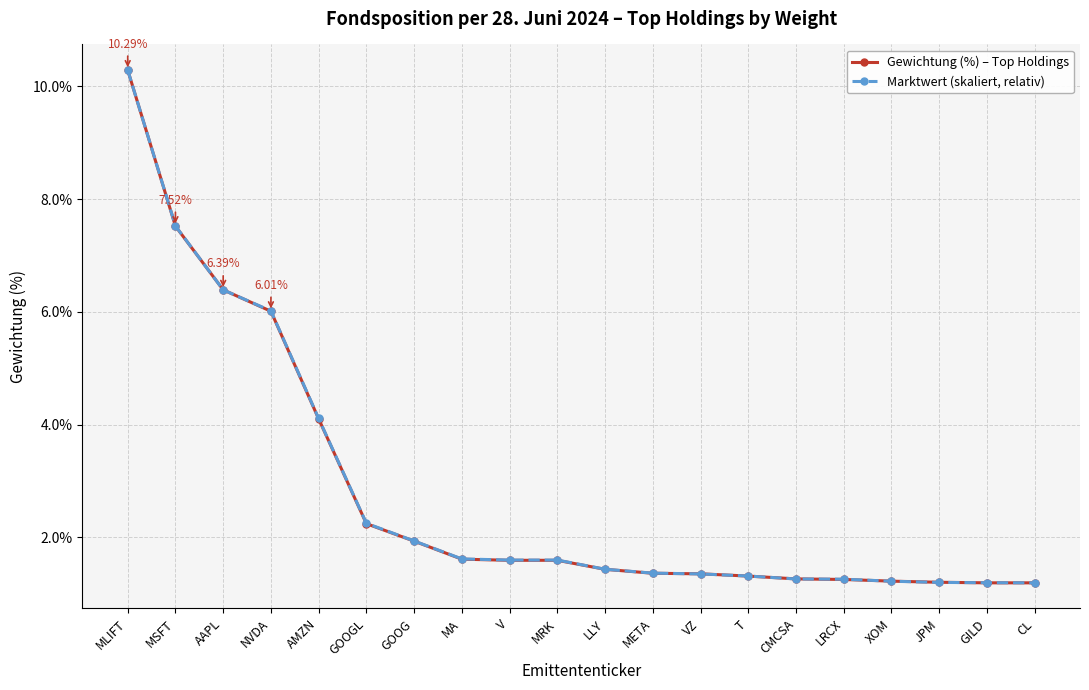

Is the value of Gewichtung (%) – Top Holdings at MA greater than the value of Marktwert (skaliert, relativ) at MSFT?

No